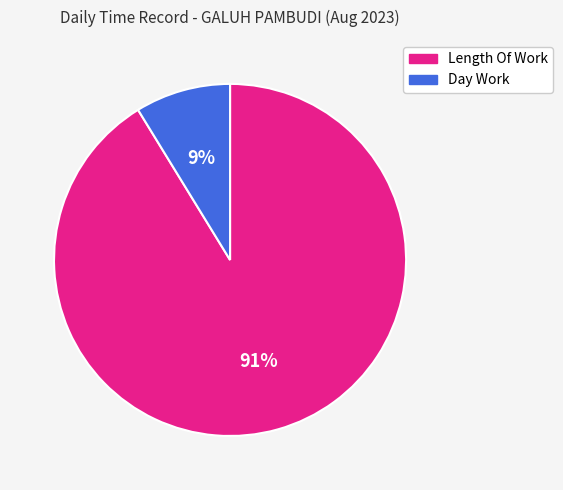

What percentage is the Day Work slice, to the nearest percent?

9%